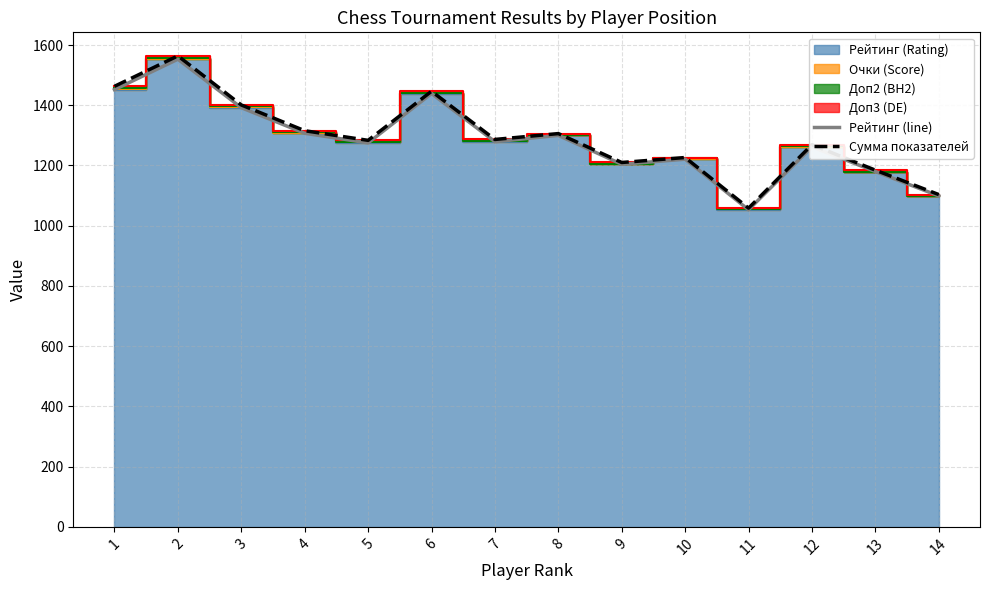

Reading left to right, what are all the values shown in this chart?

Рейтинг (line): 1=1452.0	2=1553.0	3=1392.0	4=1307.0	5=1275.0	6=1439.0	7=1279.0	8=1300.0	9=1204.0	10=1221.0	11=1053.0	12=1262.0	13=1180.0	14=1099.0
Сумма показателей: 1=1463.0	2=1564.0	3=1401.0	4=1315.5	5=1283.5	6=1446.5	7=1286.5	8=1306.0	9=1210.0	10=1226.5	11=1058.5	12=1269.0	13=1184.5	14=1103.5